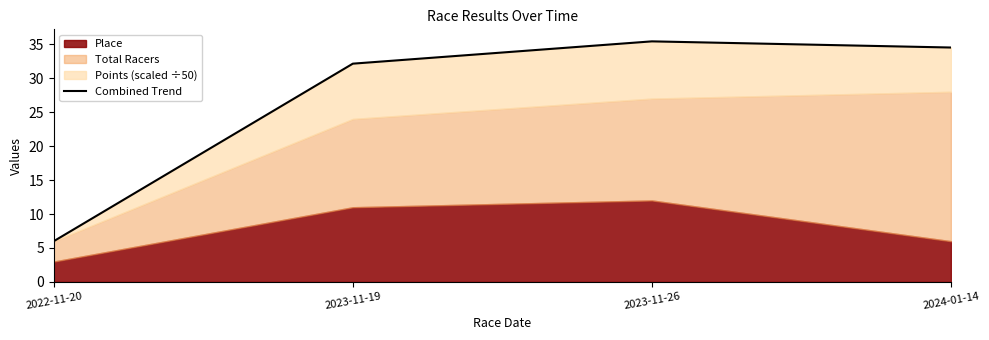

What is the approximate value at 2023-11-19?

32.1